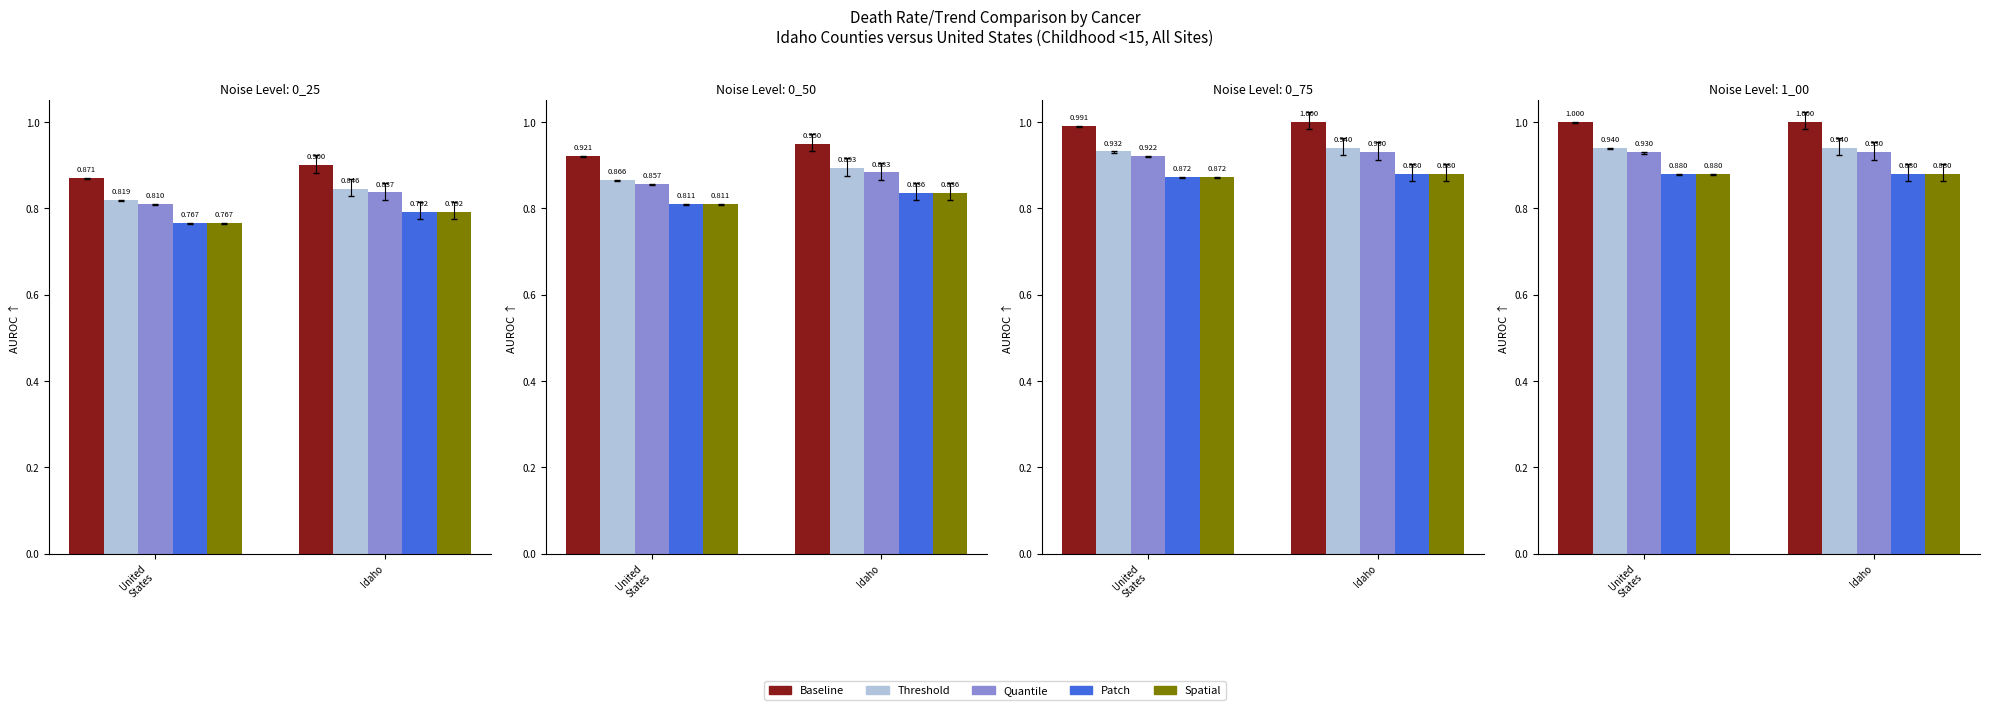

Count the number of data series in this chart.

5